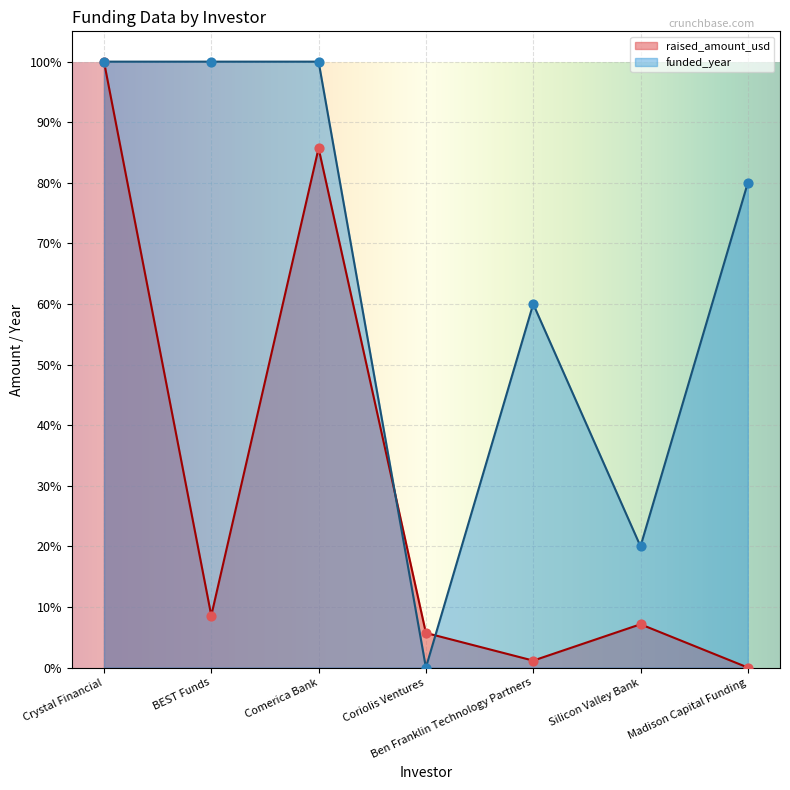

Which series has the largest Y range (max minus min)?

raised_amount_usd